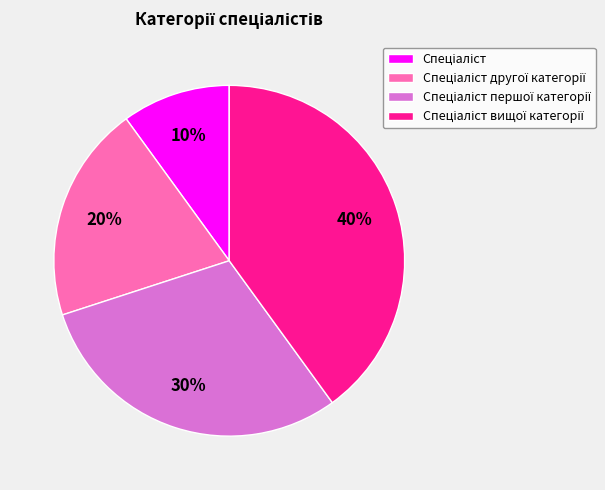

Is there a majority slice in this chart?

No